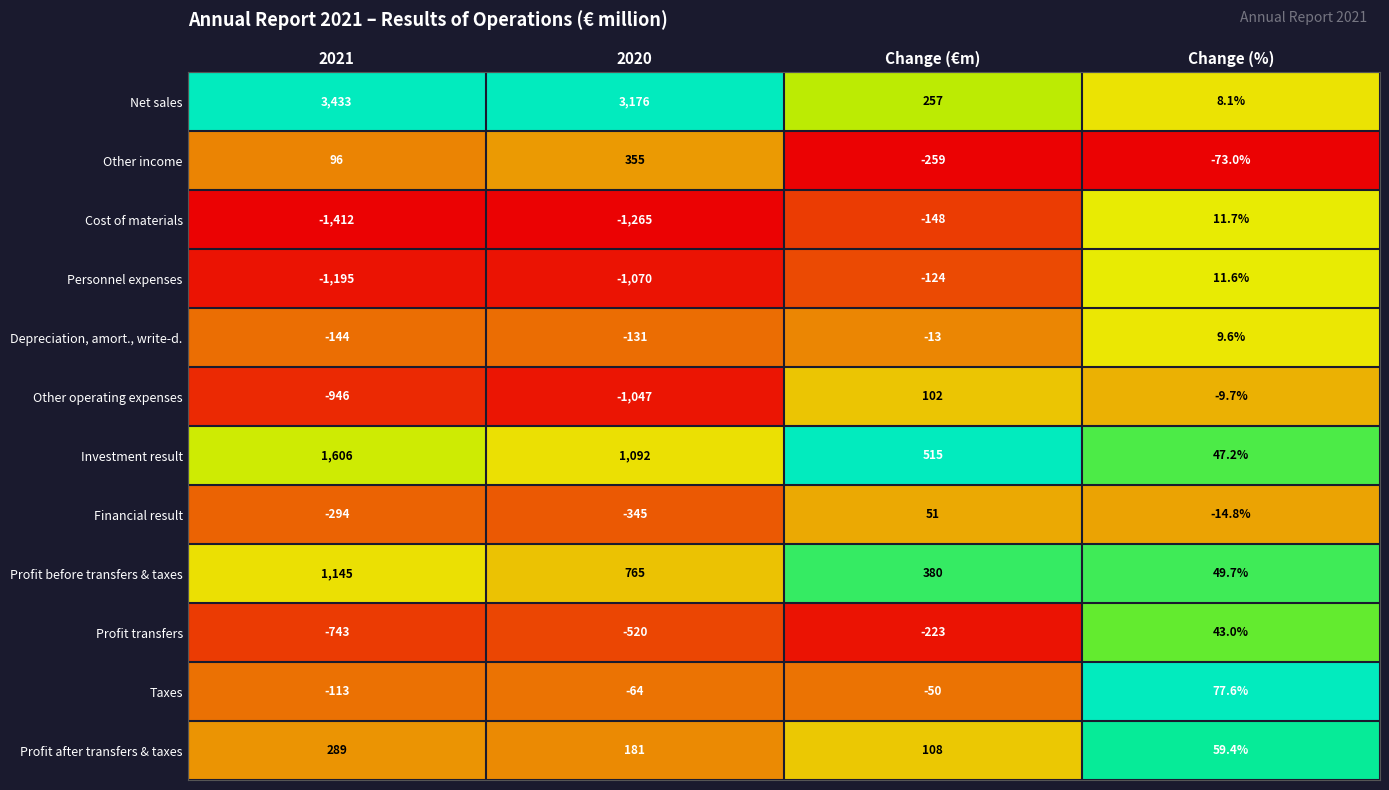

List the series in order of their peak value, lowest first.

Depreciation, amort., write-d., Personnel expenses, Cost of materials, Profit transfers, Financial result, Taxes, Other operating expenses, Profit after transfers & taxes, Other income, Profit before transfers & taxes, Investment result, Net sales